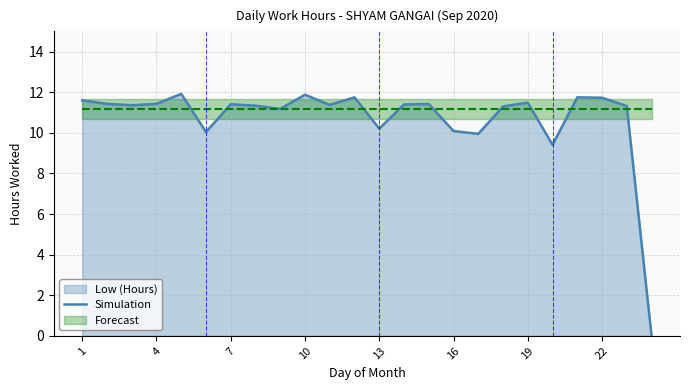

The Simulation series shows 14.8 at 16. True or false?

False